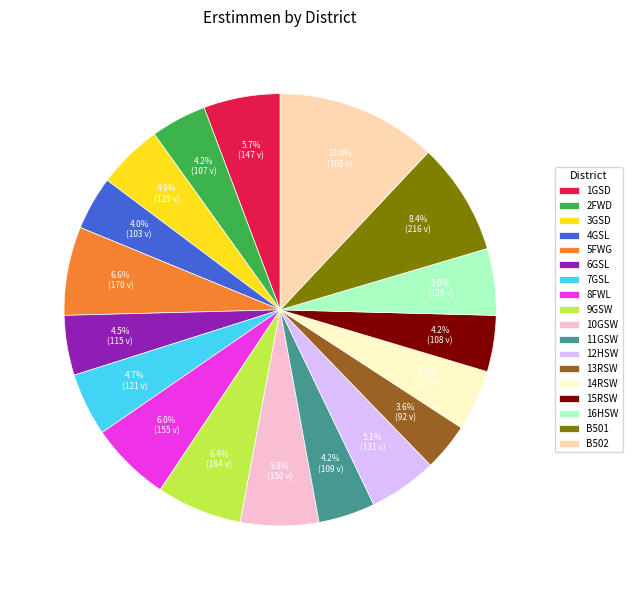

Between B501 and 6GSL, which is larger?

B501